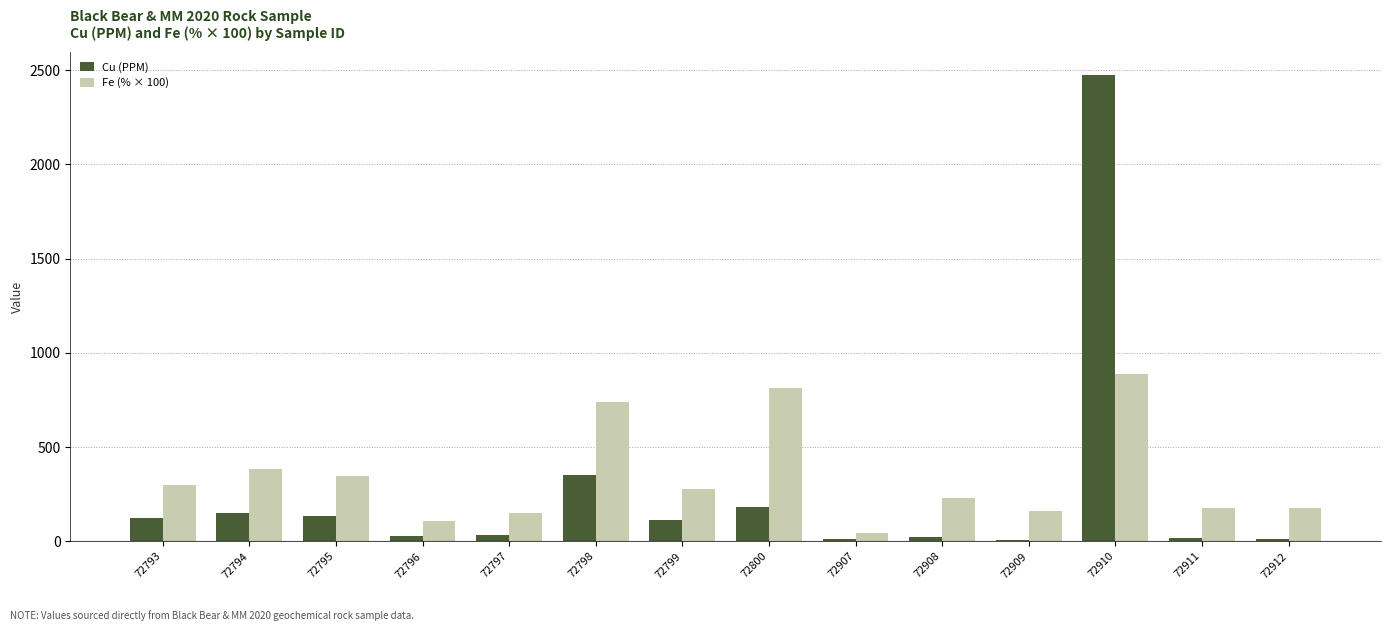

What is the value of the Cu (PPM) bar at the 8th from the left?

180.3